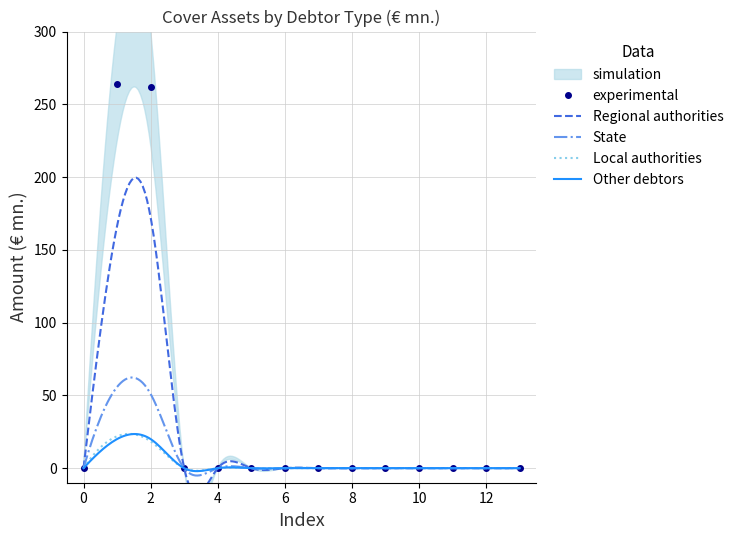

Which series has the largest range (max minus min)?

Regional authorities